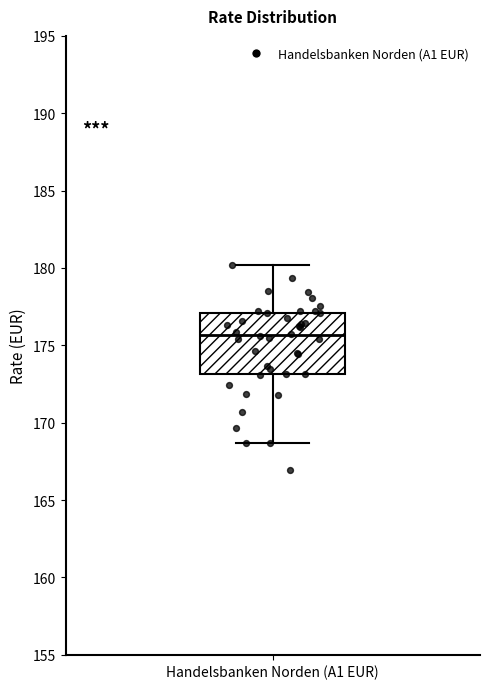

Transcribe this box plot: give where the median line is, the range the box spans, and where the two whiskers end, as read against the y-axis. The values are not printed on the chart, so give them approximately, as read against the axis.

median 175.5, box 173.0 to 177.0, whiskers 168.5 to 180.0